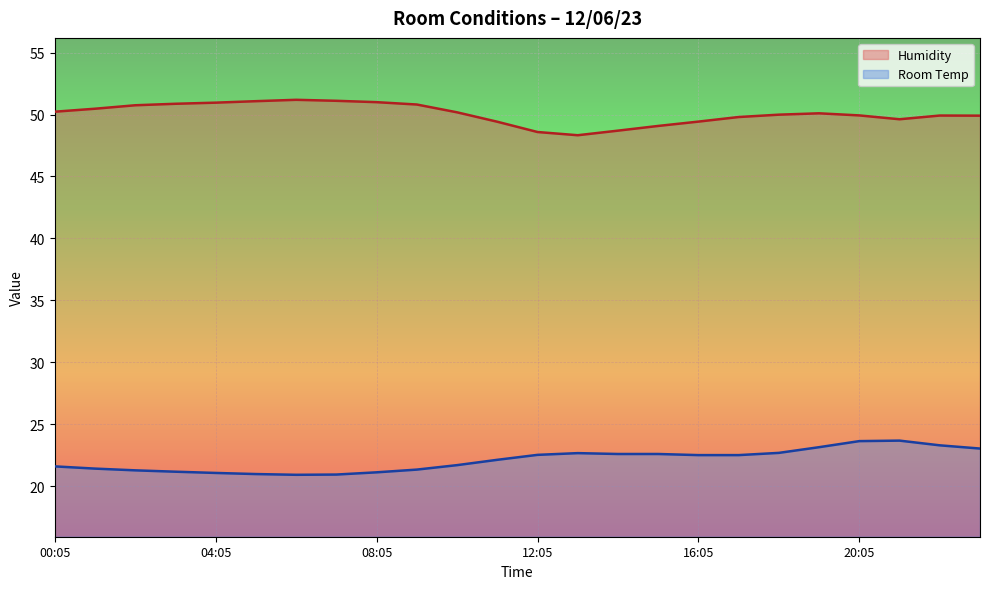

Where is the first local maximum for Room Temp?

13:05